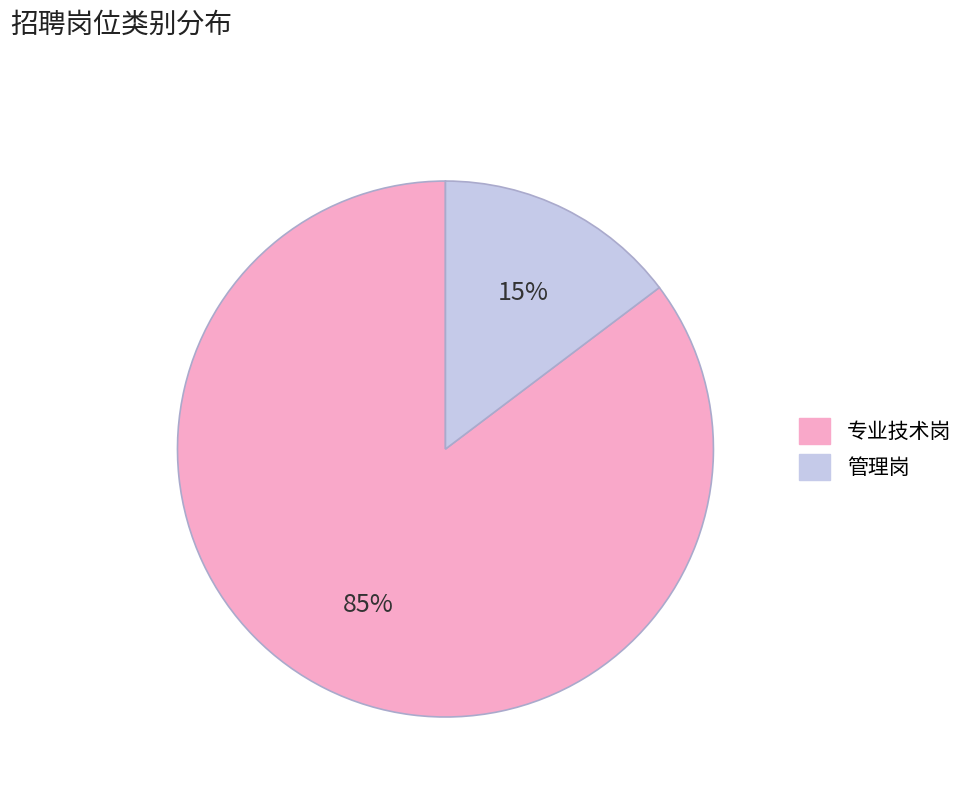

To the nearest percent, what is the combined percentage of 专业技术岗 and 管理岗?

100%